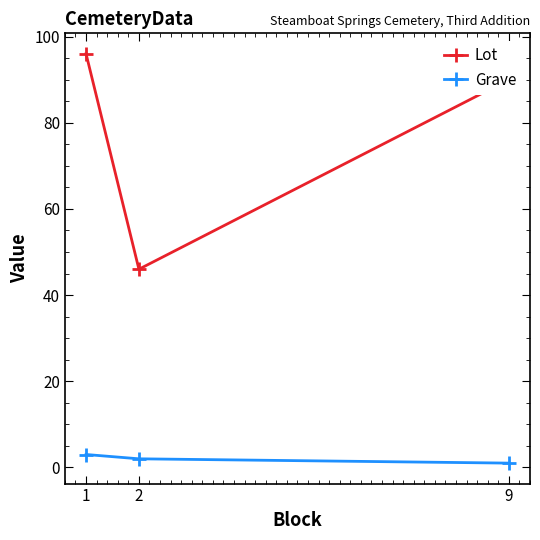

Where does the Grave series first go above 2?

1